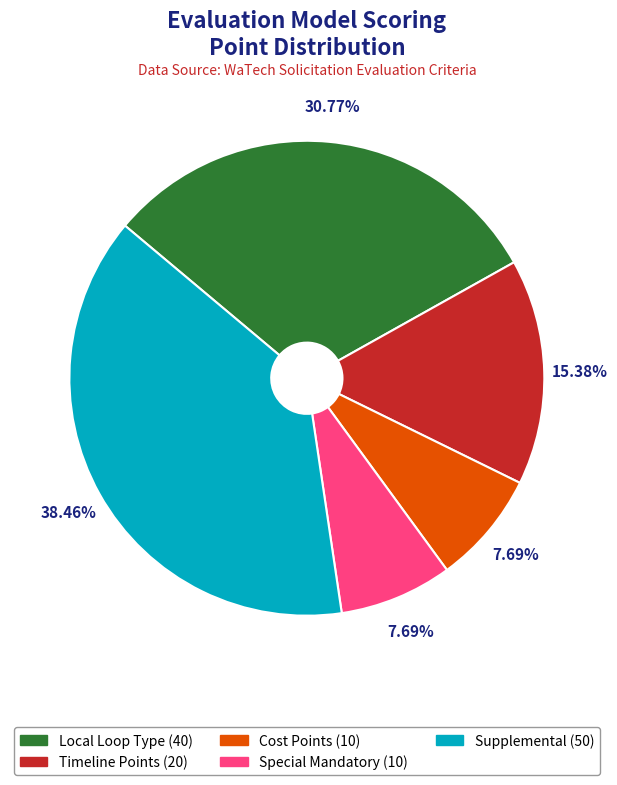

Approximately how many times larger is the value at Supplemental compared to Cost Points?

5.0